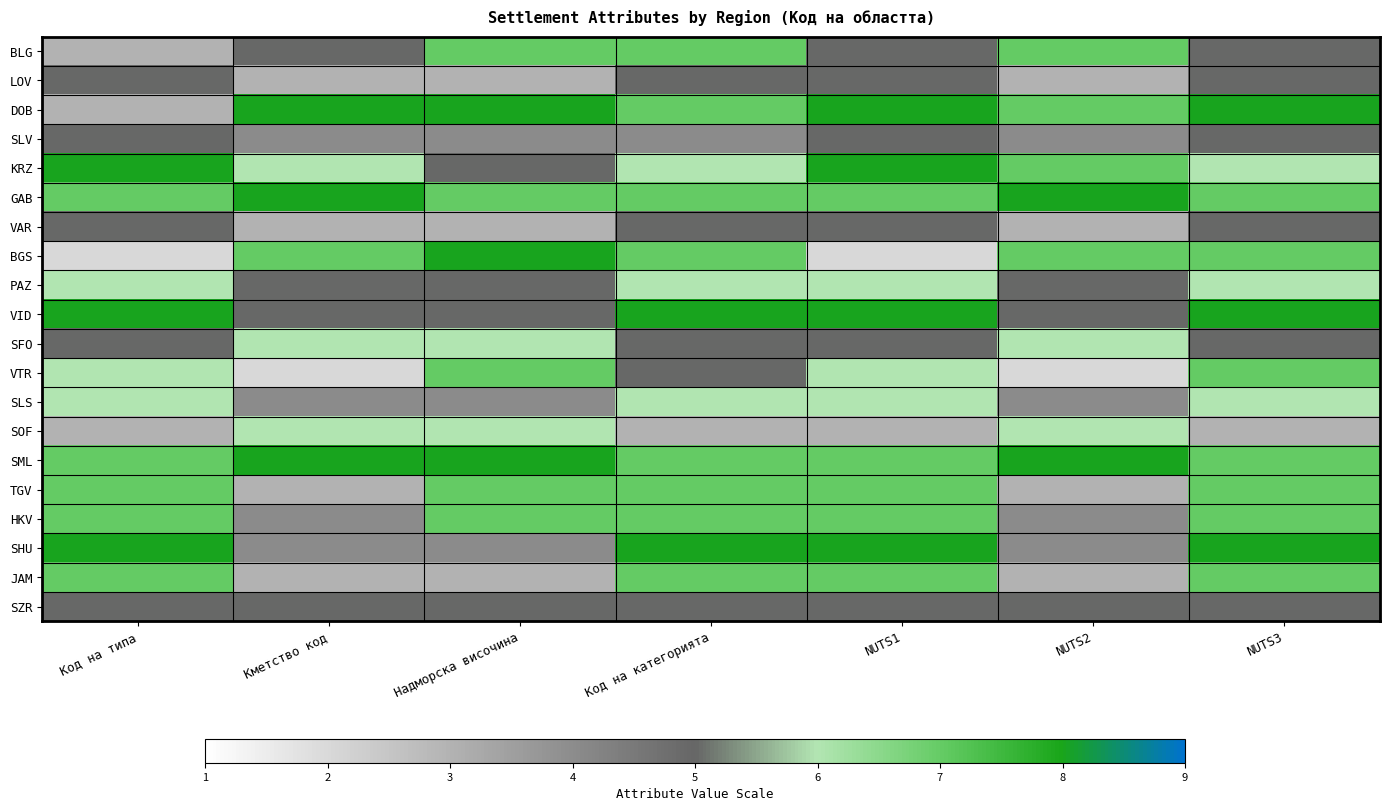

Which series has the largest range (max minus min)?

BGS